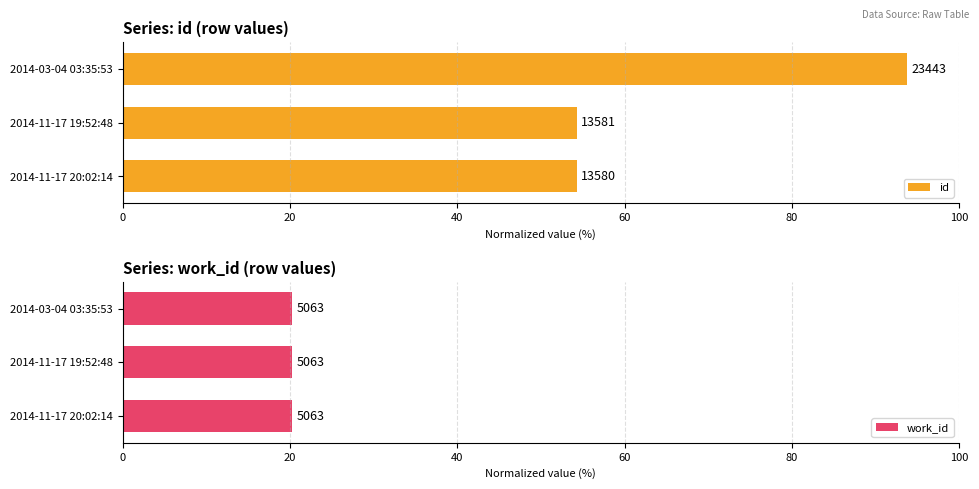

What is the difference between the maximum and minimum values in the id series?

39.5